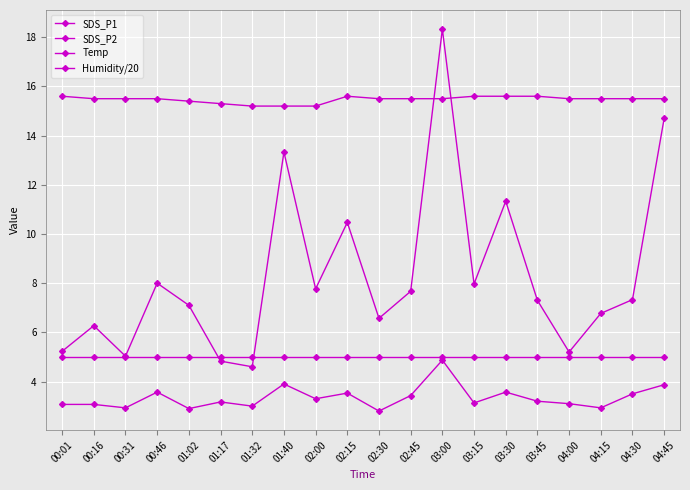

What is the label of the 13th point from the right?

01:40